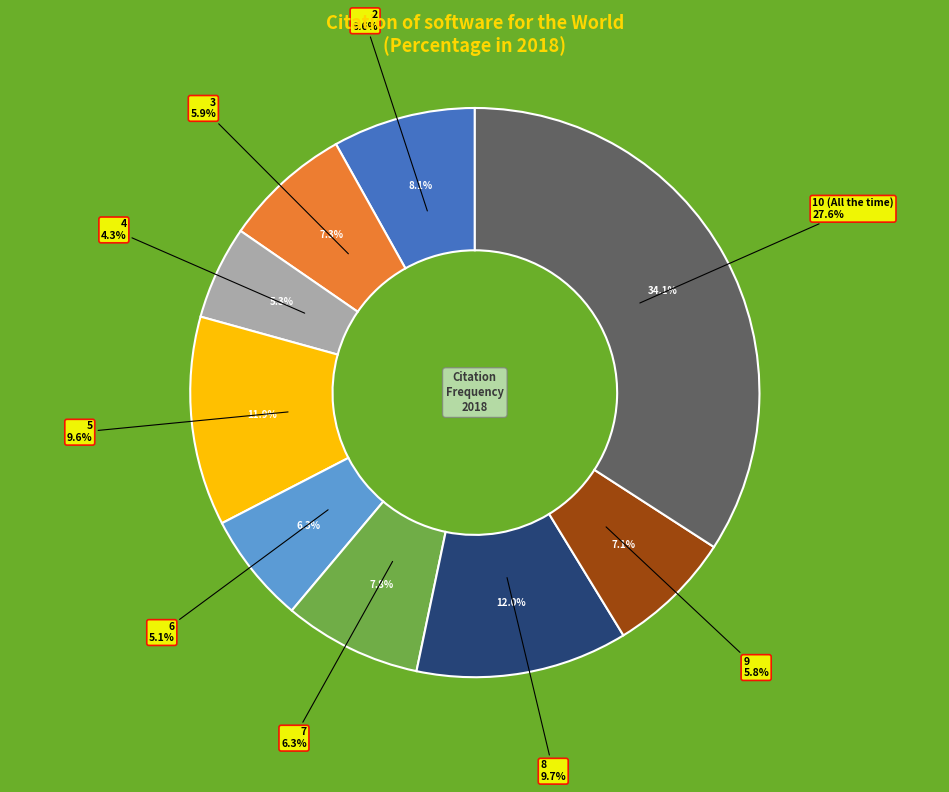

Is 2 the majority of the pie?

No